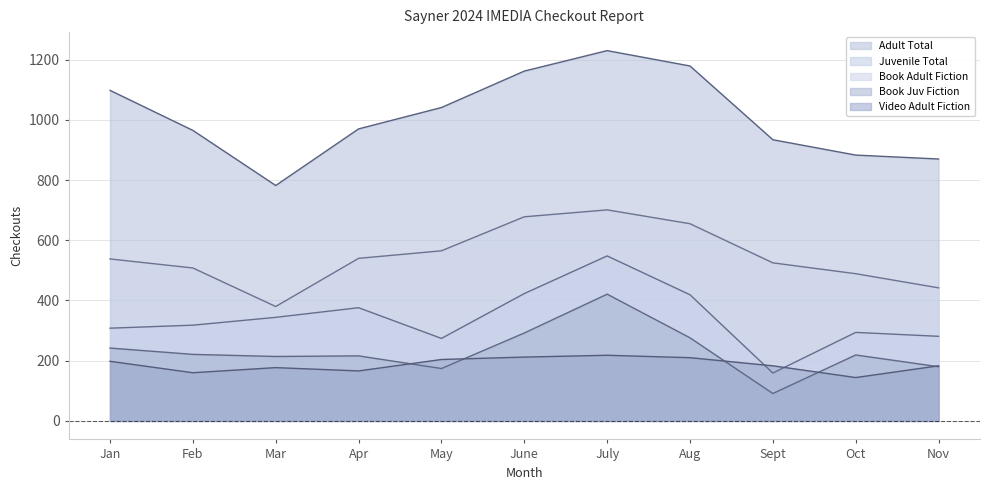

Between Jan and Apr, which series saw the biggest shift?

Adult Total